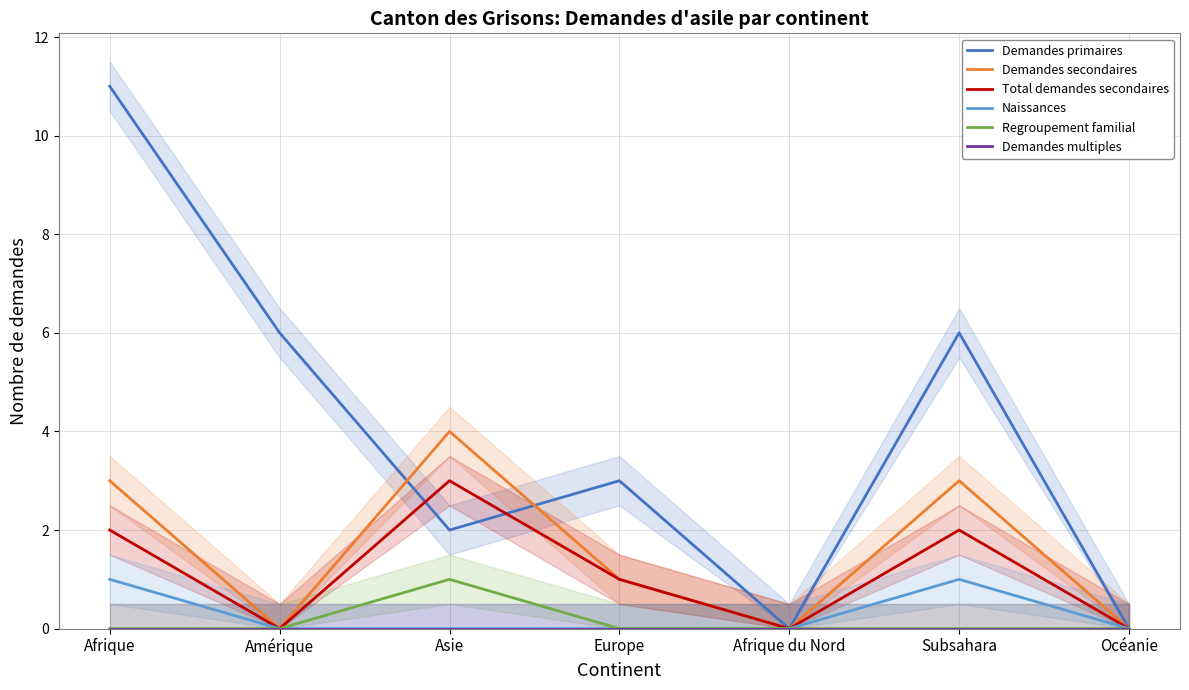

Reading left to right, extract all data points from this chart.

Demandes primaires: Afrique=11	Amérique=6	Asie=2	Europe=3	Afrique du Nord=0	Subsahara=6	Océanie=0
Demandes secondaires: Afrique=3	Amérique=0	Asie=4	Europe=1	Afrique du Nord=0	Subsahara=3	Océanie=0
Total demandes secondaires: Afrique=2	Amérique=0	Asie=3	Europe=1	Afrique du Nord=0	Subsahara=2	Océanie=0
Naissances: Afrique=1	Amérique=0	Asie=0	Europe=0	Afrique du Nord=0	Subsahara=1	Océanie=0
Regroupement familial: Afrique=0	Amérique=0	Asie=1	Europe=0	Afrique du Nord=0	Subsahara=0	Océanie=0
Demandes multiples: Afrique=0	Amérique=0	Asie=0	Europe=0	Afrique du Nord=0	Subsahara=0	Océanie=0